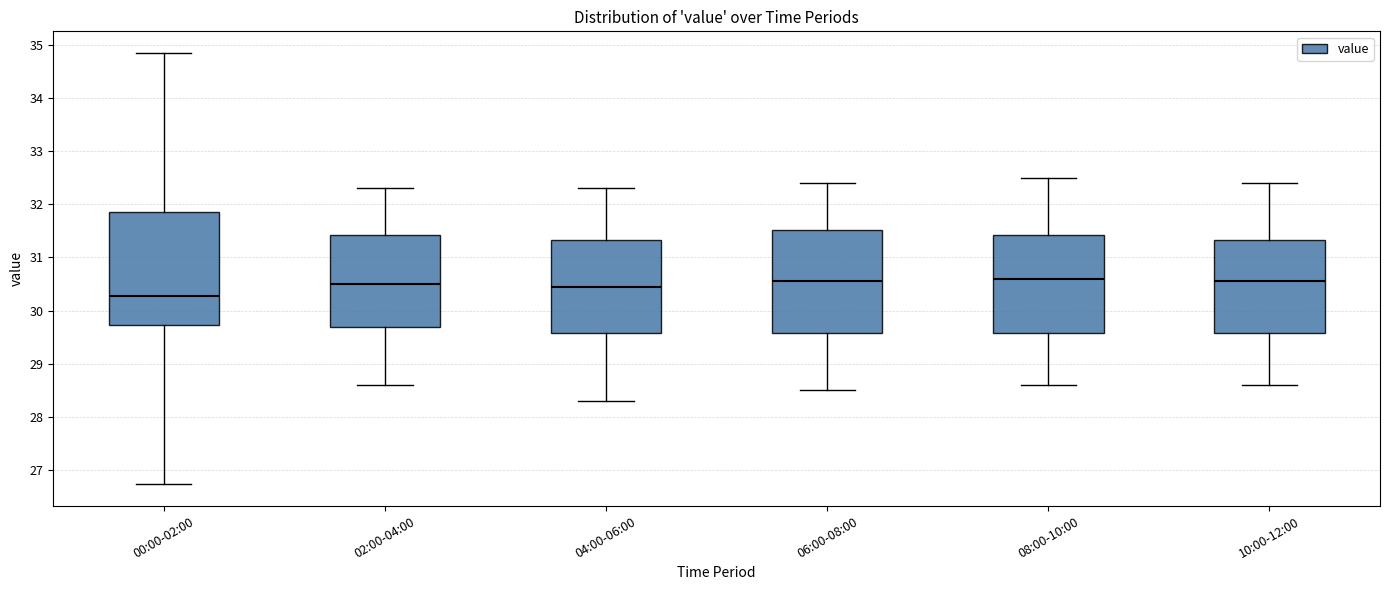

Which box has the lowest median line?

00:00-02:00